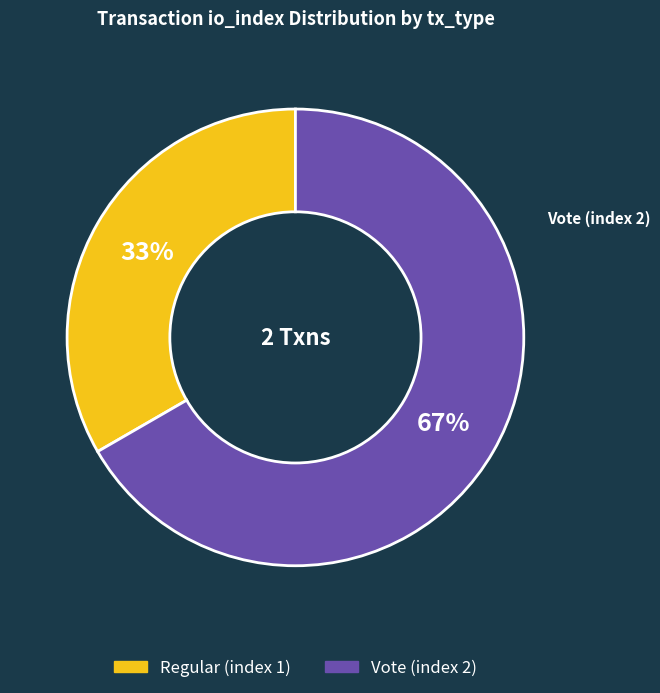

To the nearest percent, what percentage of the pie is Vote (index 2)?

67%